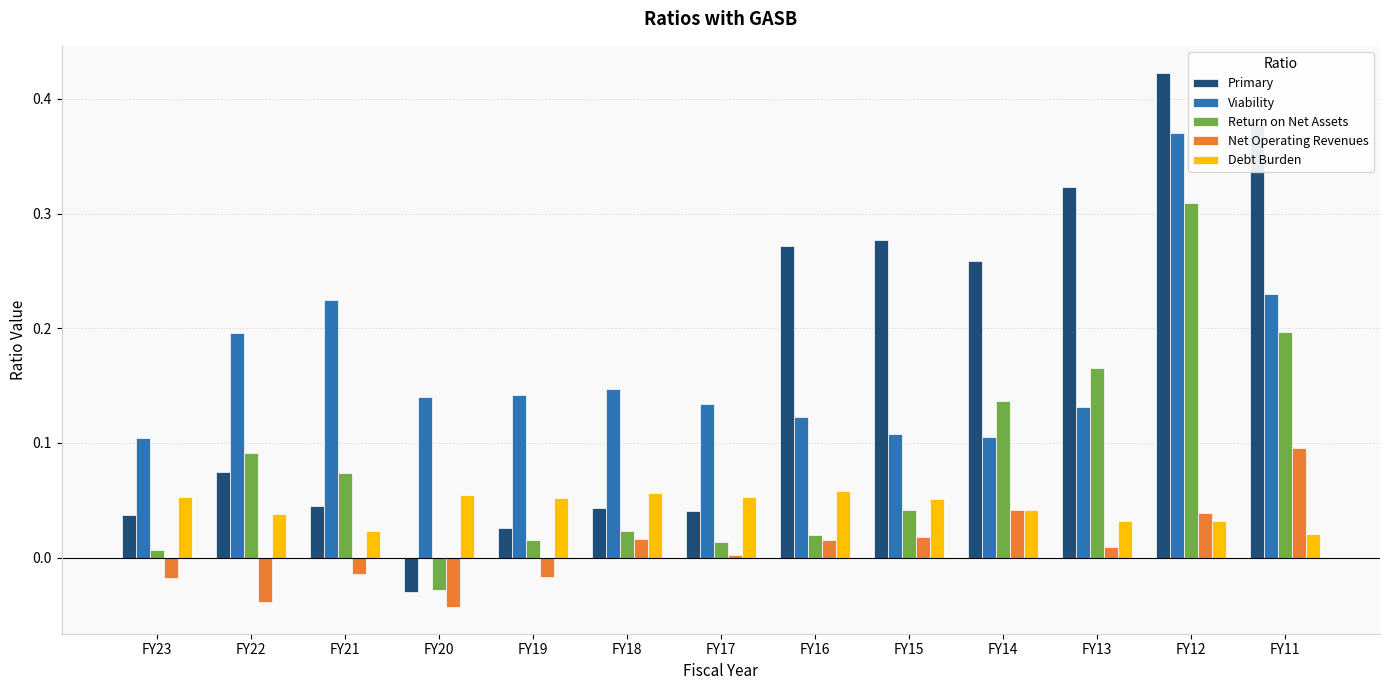

Which series has the widest spread of values?

Primary